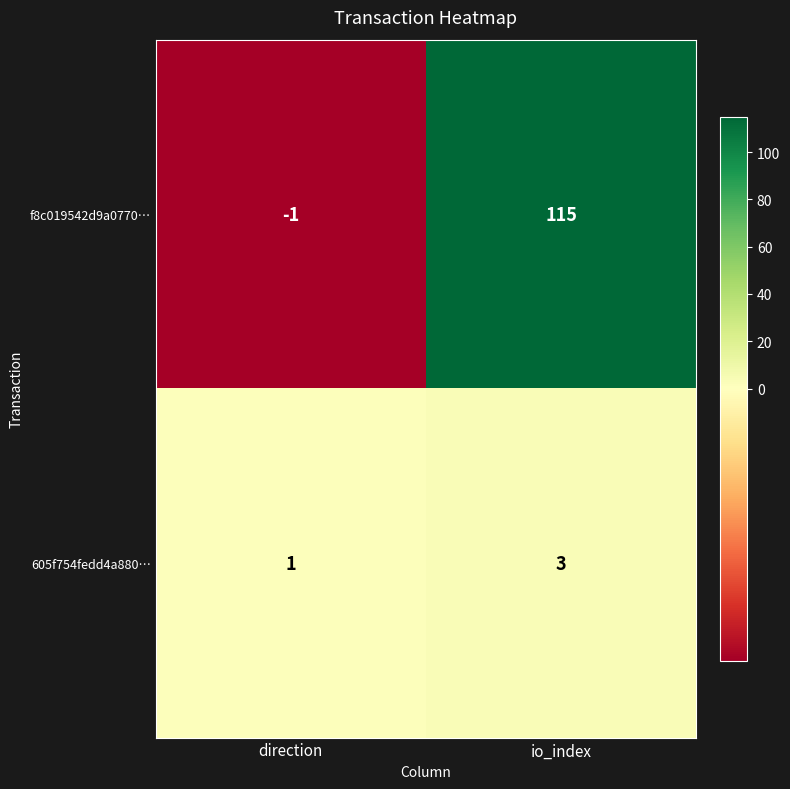

The value of f8c019542d9a0770… at io_index is 165. True or false?

False